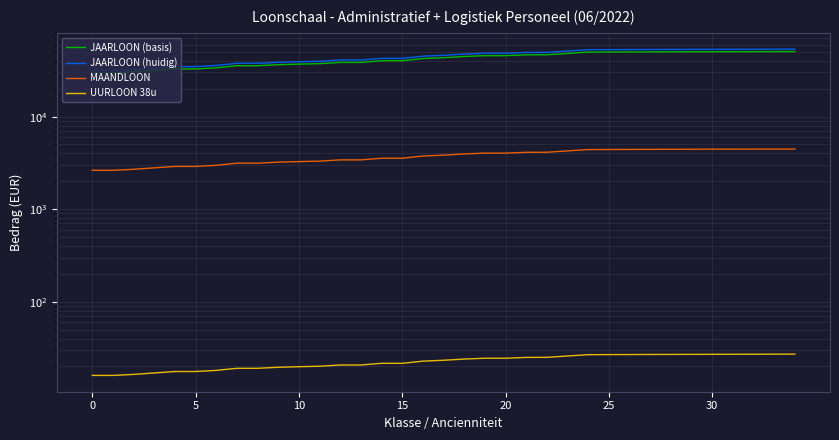

What is the difference between the highest and lowest values at 8?

37652.9